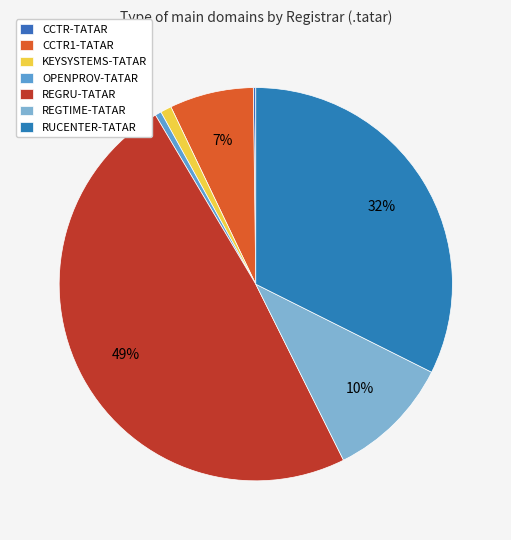

Which category has the biggest portion of the pie?

REGRU-TATAR